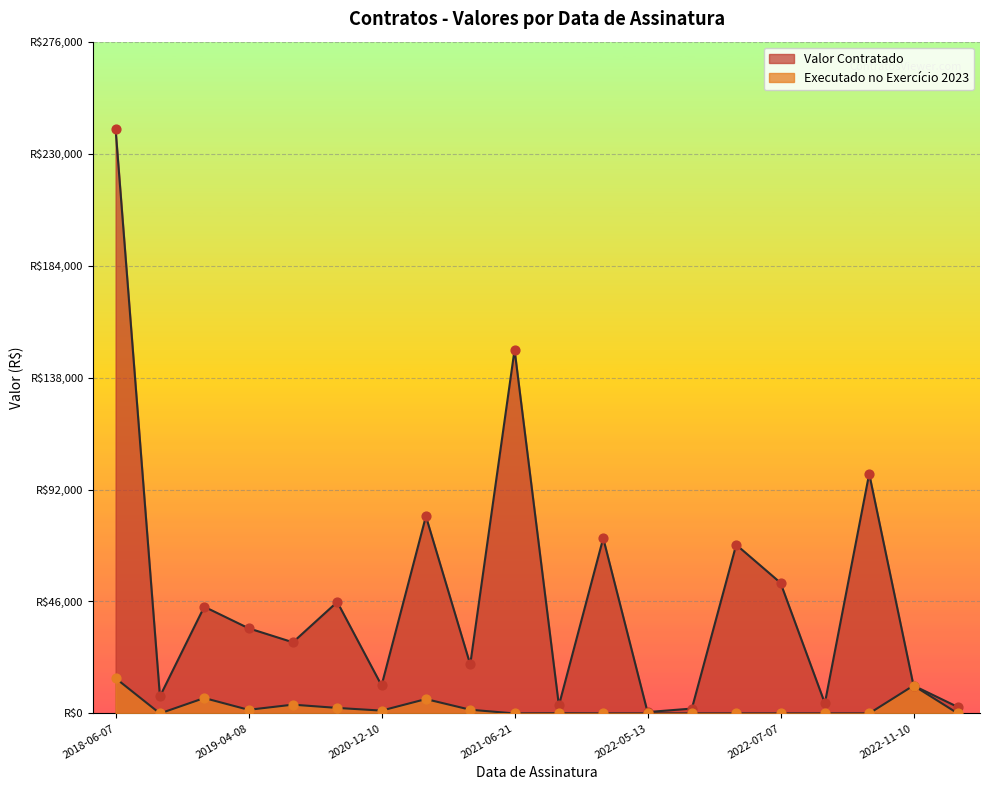

What is the total value across all series at 2022-07-07?

53660.7